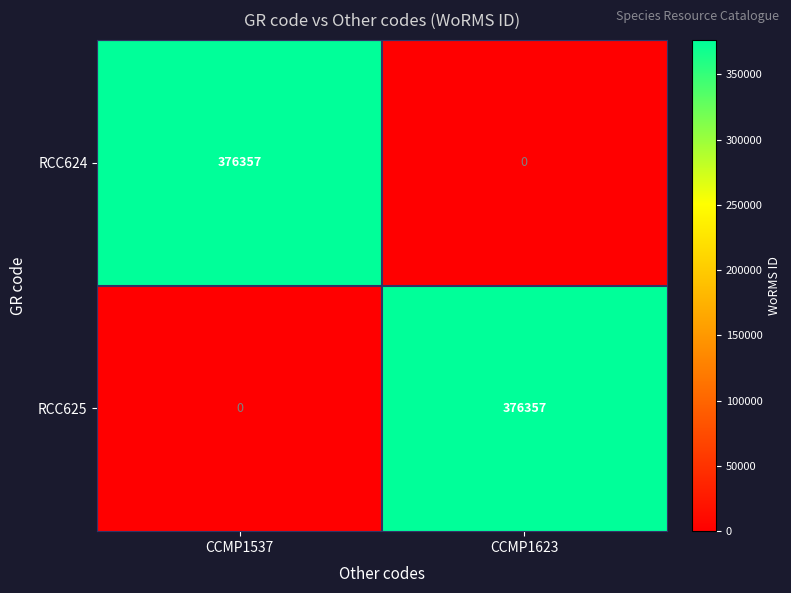

What is the sum of all RCC624 values?

376357